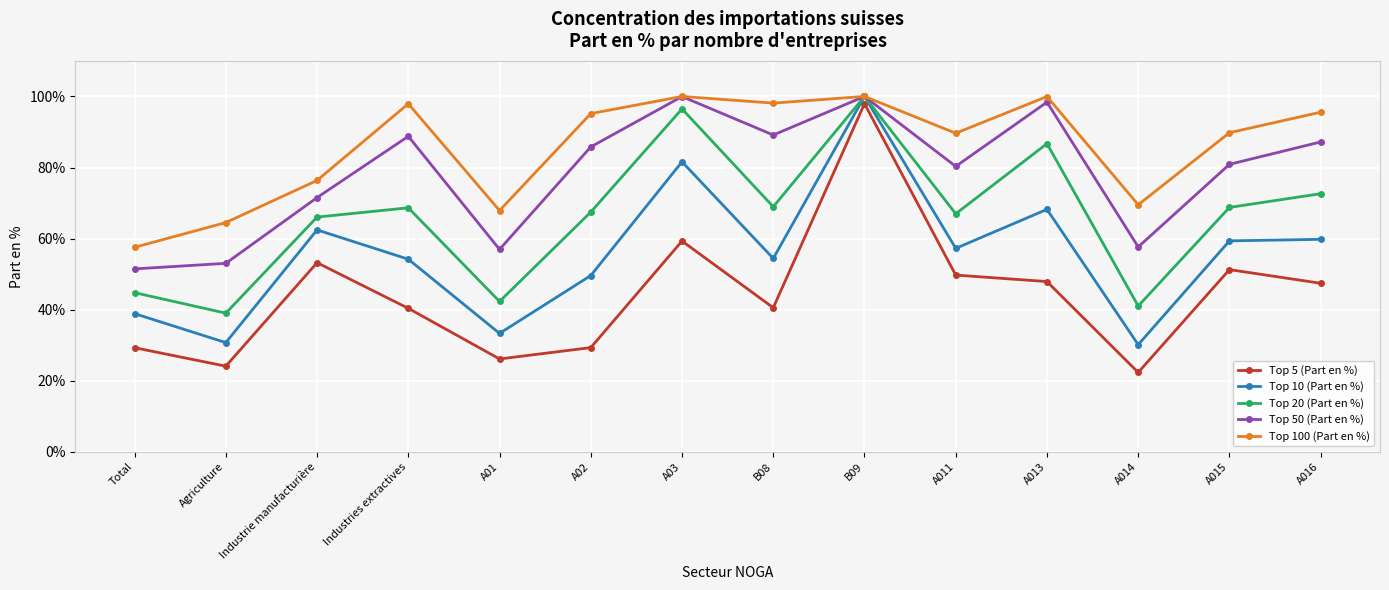

Which category has the highest value in the Top 20 (Part en %) series?

B09